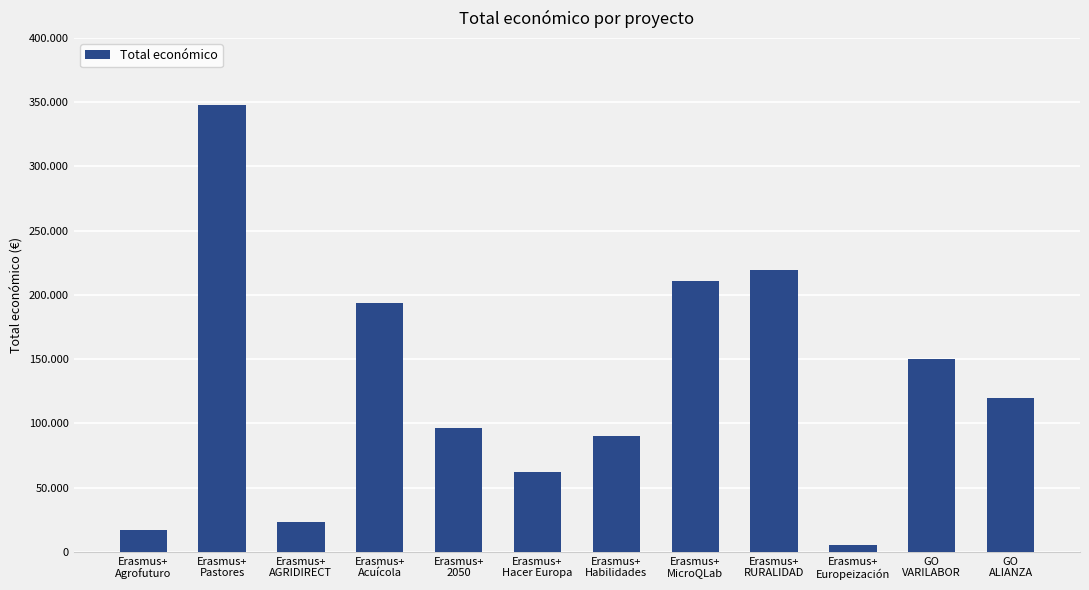

Does the chart contain any negative values?

No